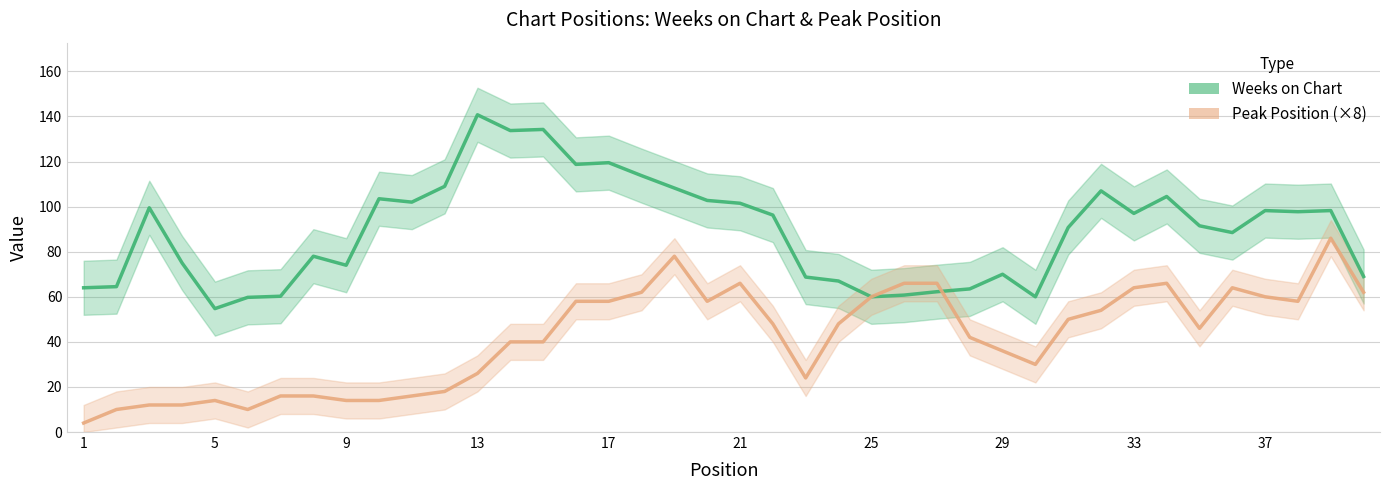

What is the minimum value shown in the chart?

4.0